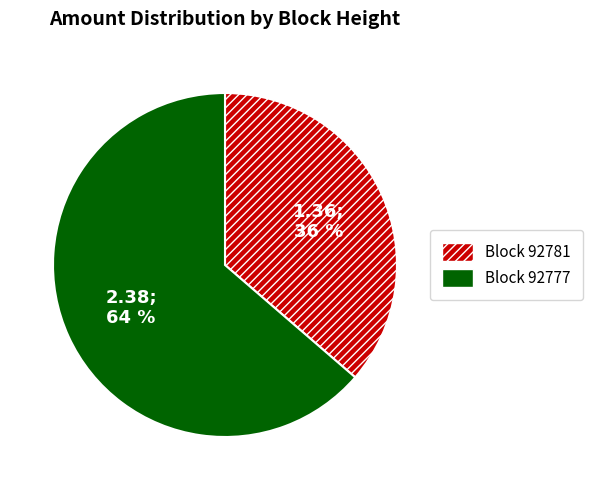

To the nearest percent, what is the average slice percentage?

50%